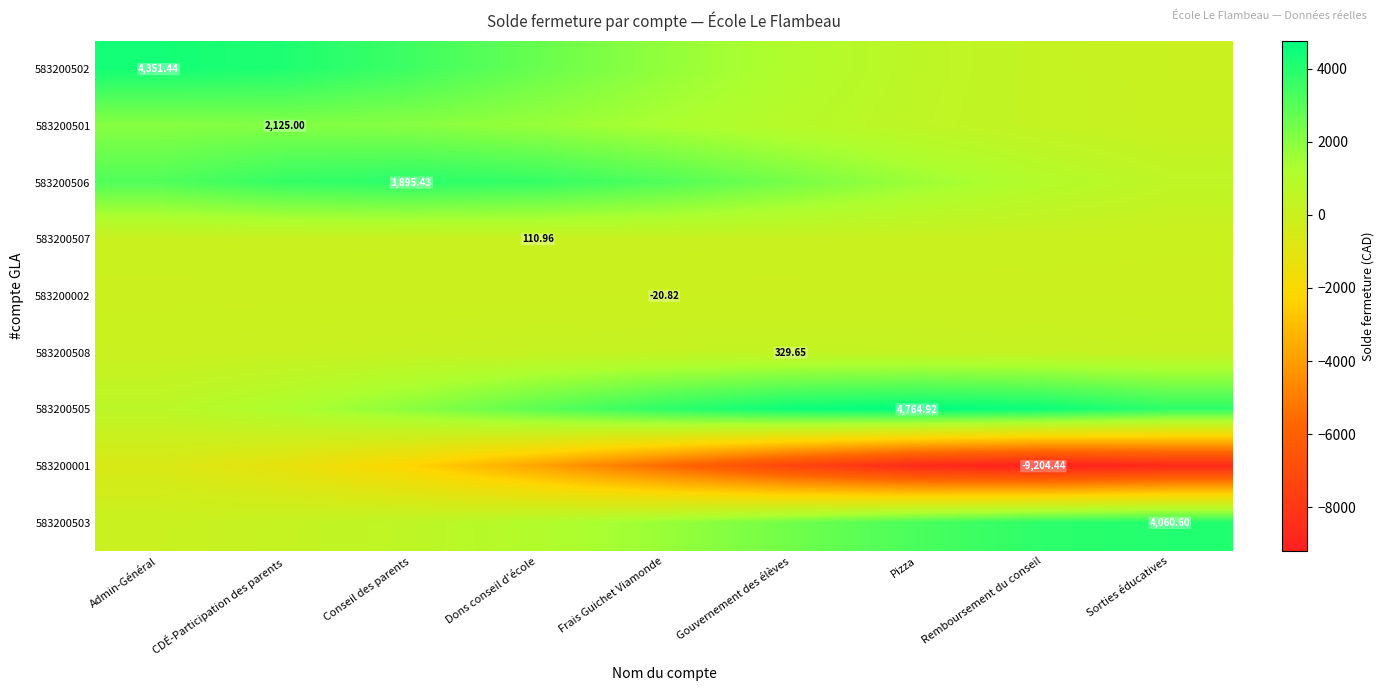

How many series are shown in this chart?

9